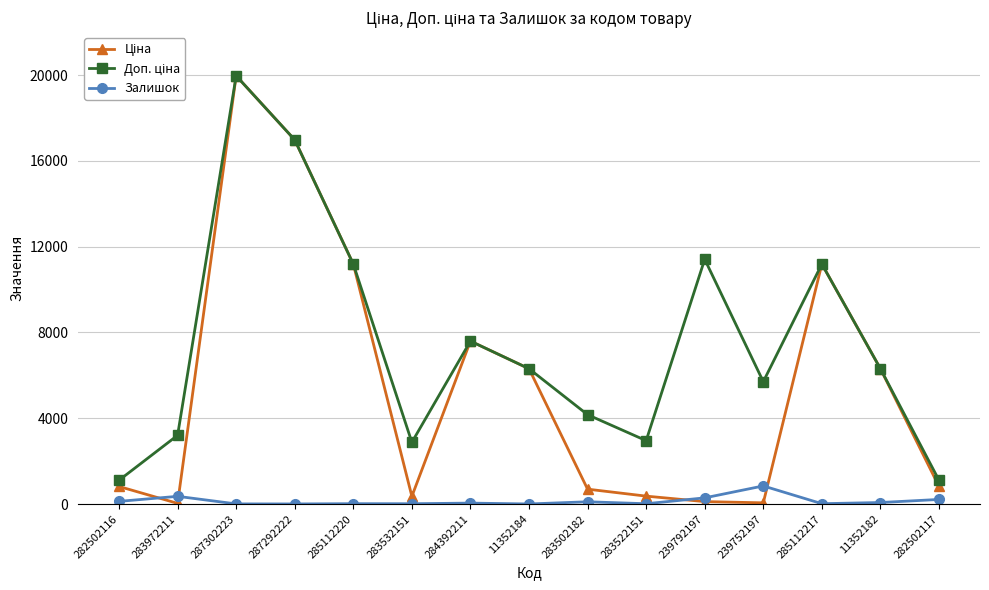

Which category has the highest value in the Залишок series?

239752197